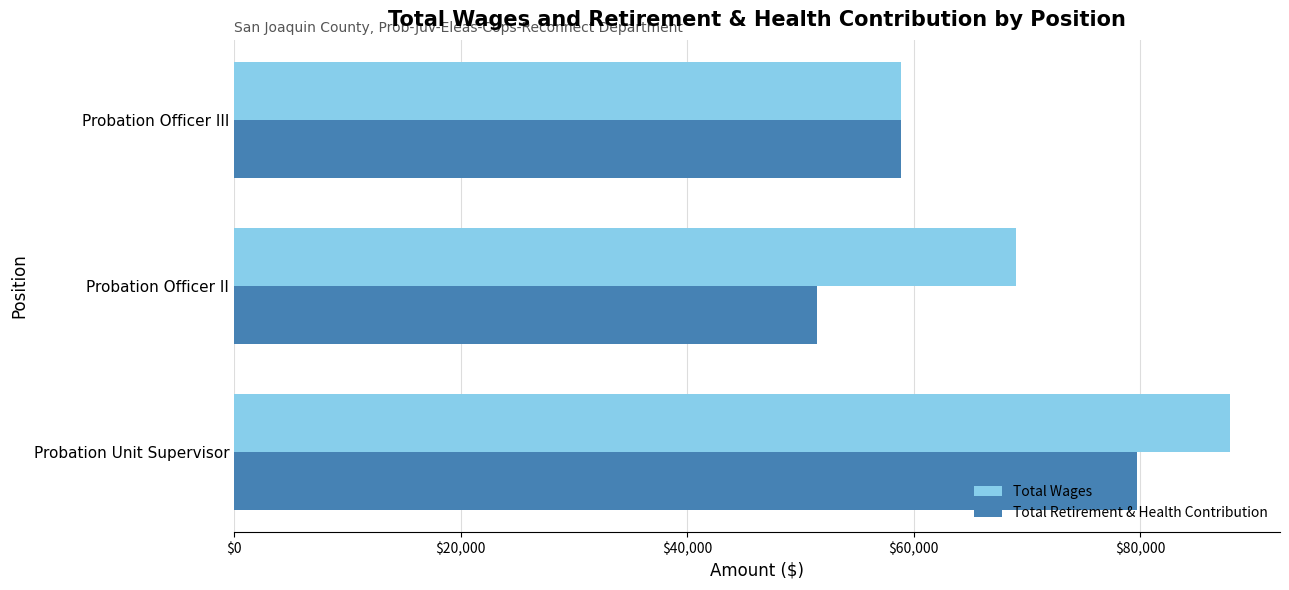

What is the difference between the maximum and minimum values in the Total Retirement & Health Contribution series?

28253.0